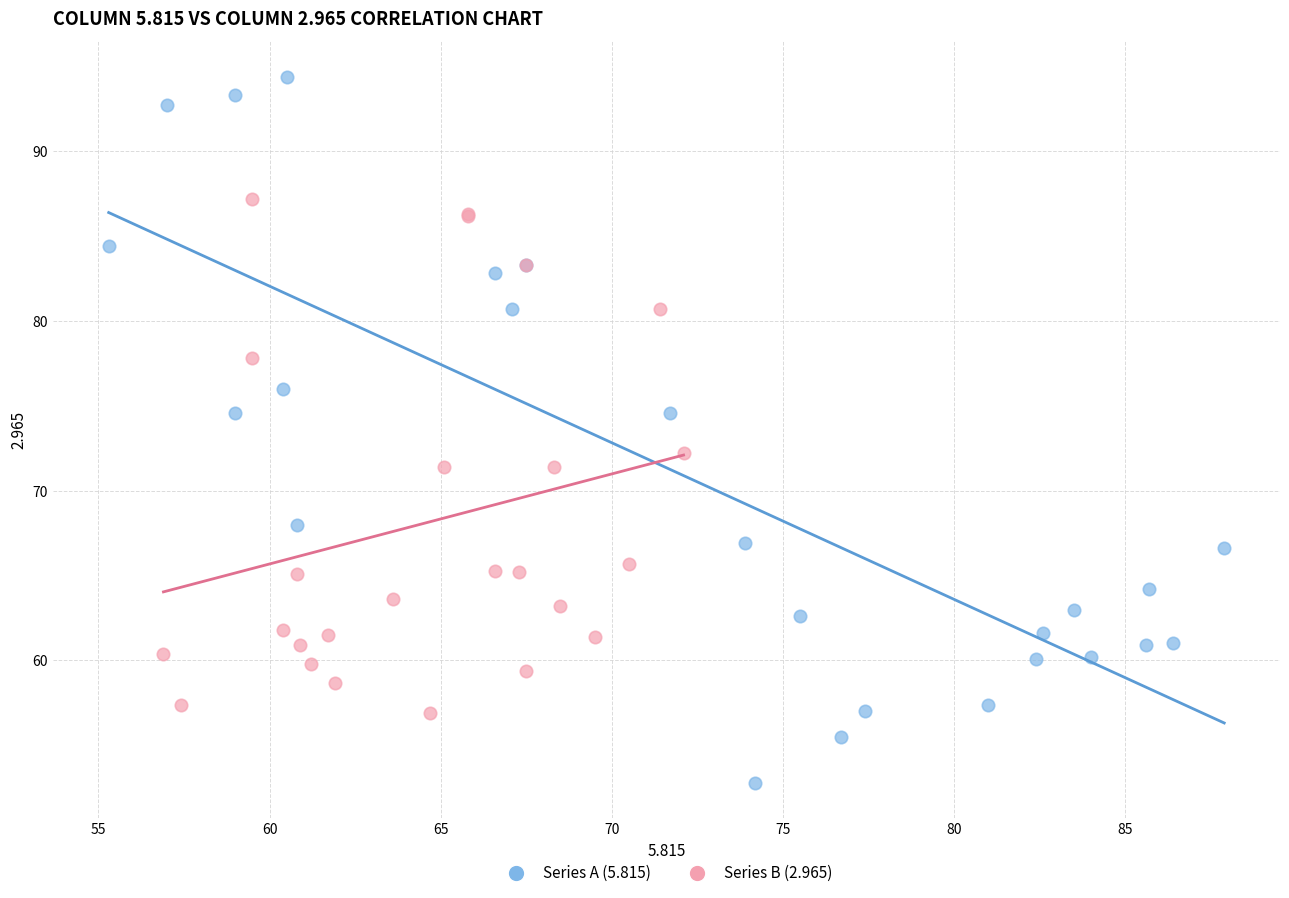

What are all the series names shown in the legend?

Series A (5.815), Series B (2.965)